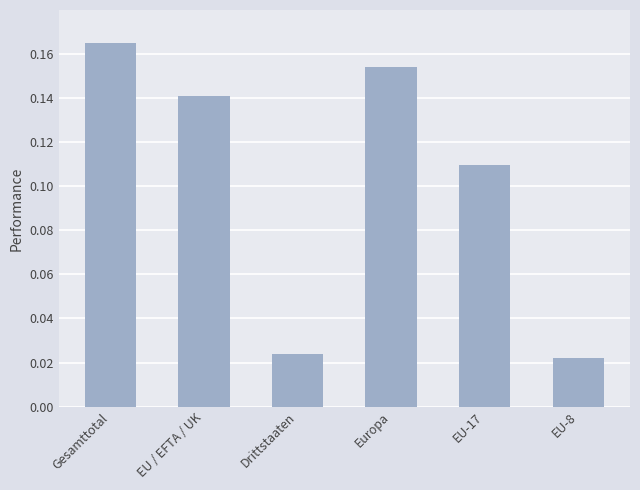

How many bars are there in total?

6